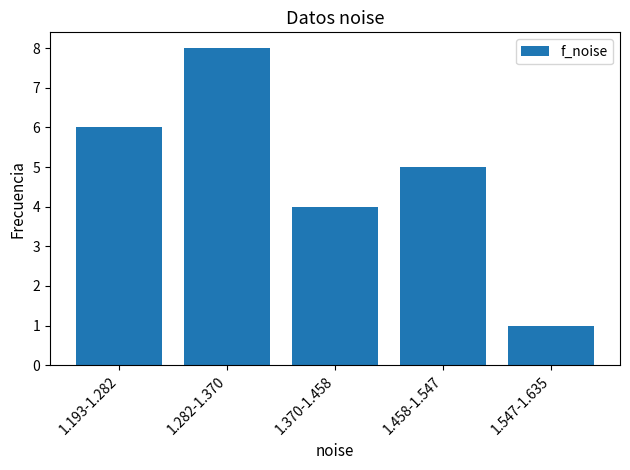

Reading left to right, extract all data points from this chart.

1.193-1.282=6	1.282-1.370=8	1.370-1.458=4	1.458-1.547=5	1.547-1.635=1